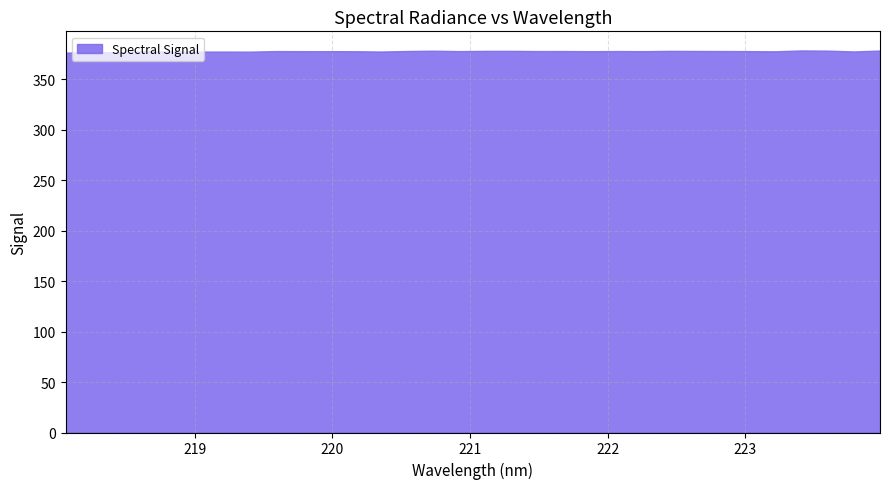

What position from the right is 223.408?

4